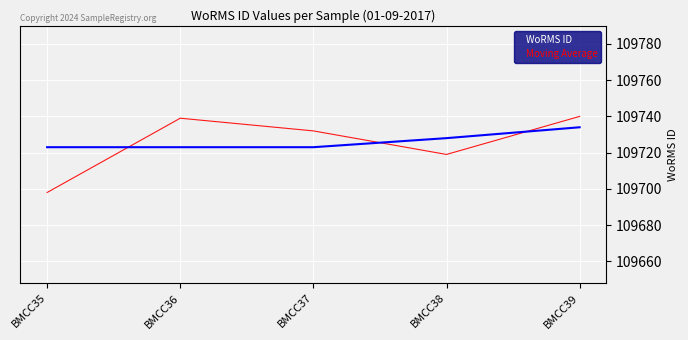

Rank the series at BMCC38 from lowest to highest value.

WoRMS ID, Moving Average